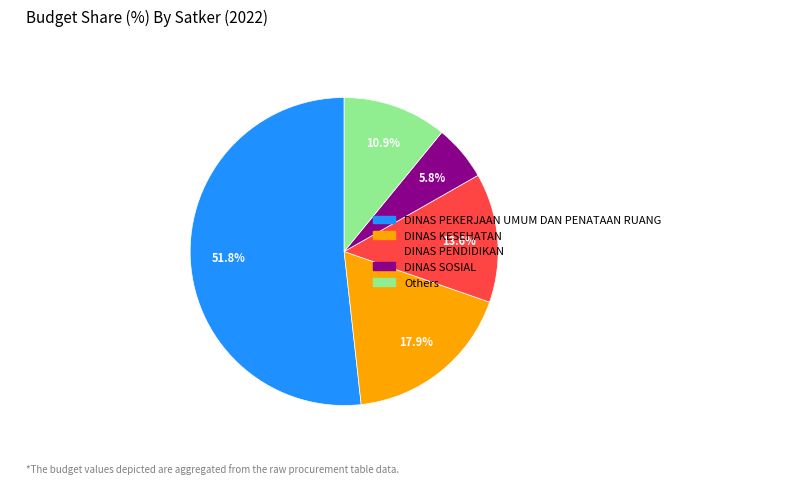

Is there any slice that represents more than half of the pie?

Yes